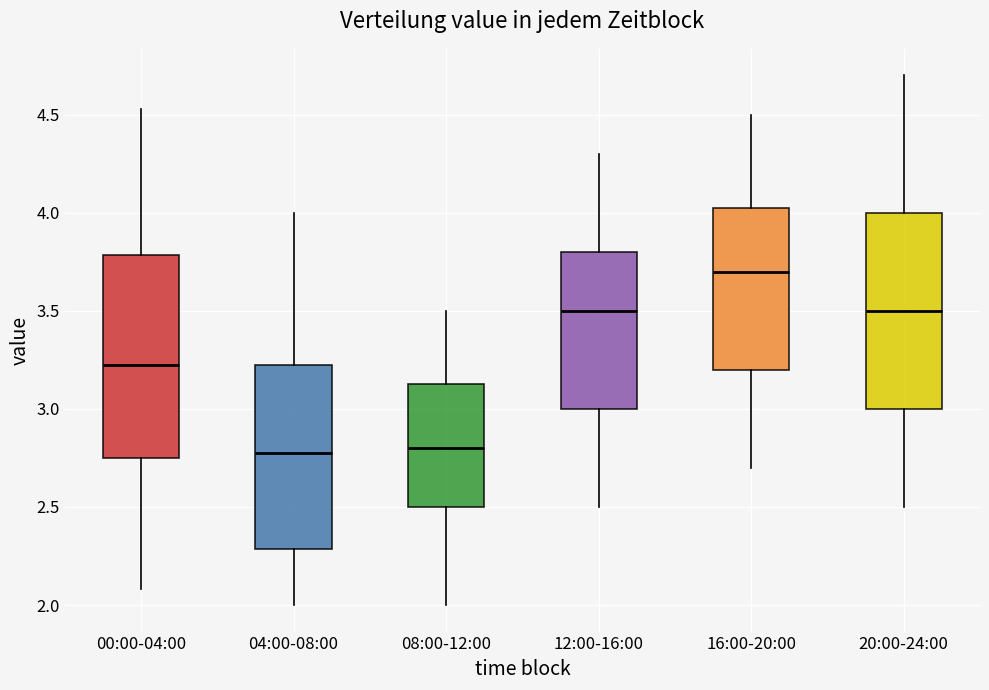

Reading left to right, transcribe this box plot: for each box, give where its median line is, the range the box spans, and where its two whiskers end, as read against the y-axis. The values are not printed on the chart, so give them approximately, as read against the axis.

00:00-04:00: median 3.25, box 2.75 to 3.80, whiskers 2.10 to 4.55
04:00-08:00: median 2.80, box 2.30 to 3.25, whiskers 2.00 to 4.00
08:00-12:00: median 2.80, box 2.50 to 3.15, whiskers 2.00 to 3.50
12:00-16:00: median 3.50, box 3.00 to 3.80, whiskers 2.50 to 4.30
16:00-20:00: median 3.70, box 3.20 to 4.05, whiskers 2.70 to 4.50
20:00-24:00: median 3.50, box 3.00 to 4.00, whiskers 2.50 to 4.70